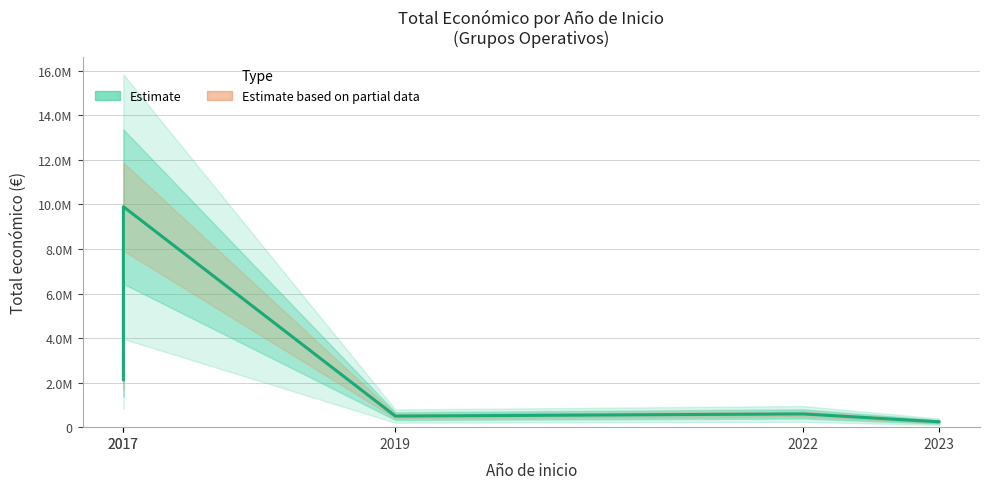

Is it true that Estimate based on partial data equals 240000 at 2023?

True